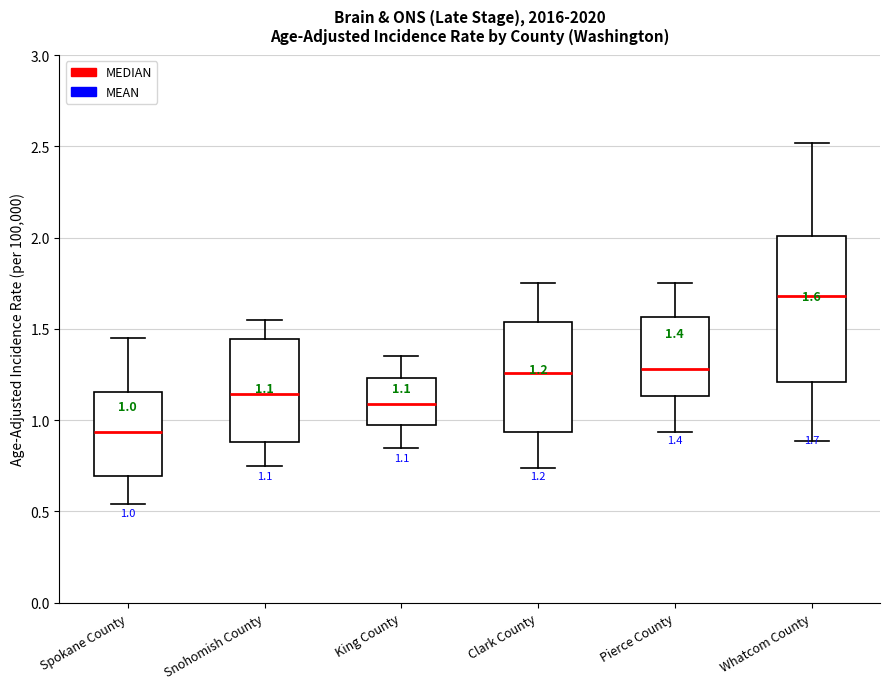

Comparing the boxes themselves (not the whiskers), which one is the tallest?

Whatcom County